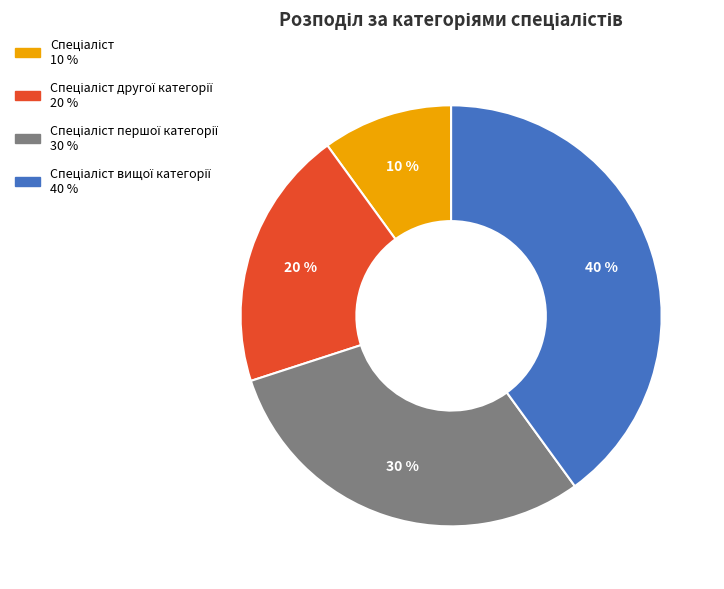

Is there a majority slice in this chart?

No